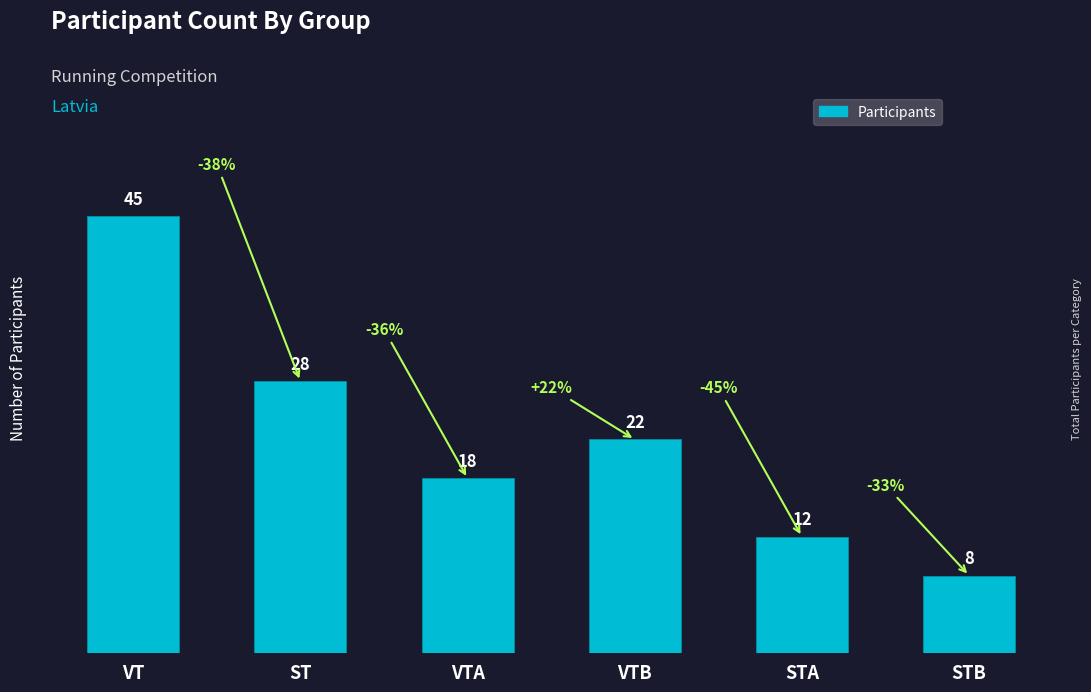

Which category has the highest value across all series?

VT